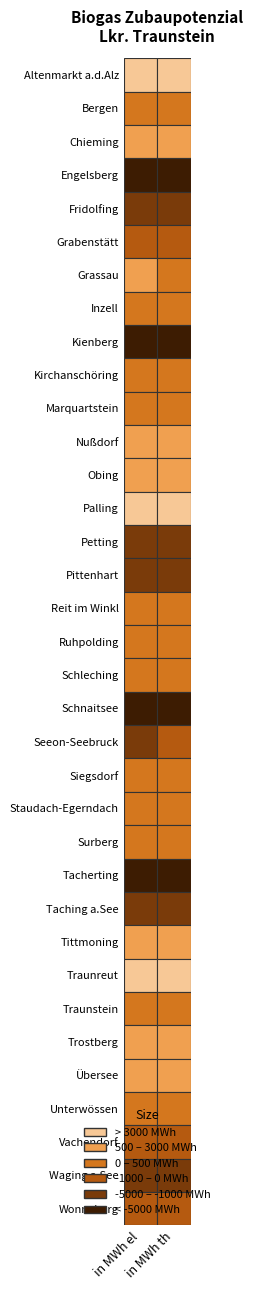

What is the sum of all in MWh el values?

-30958